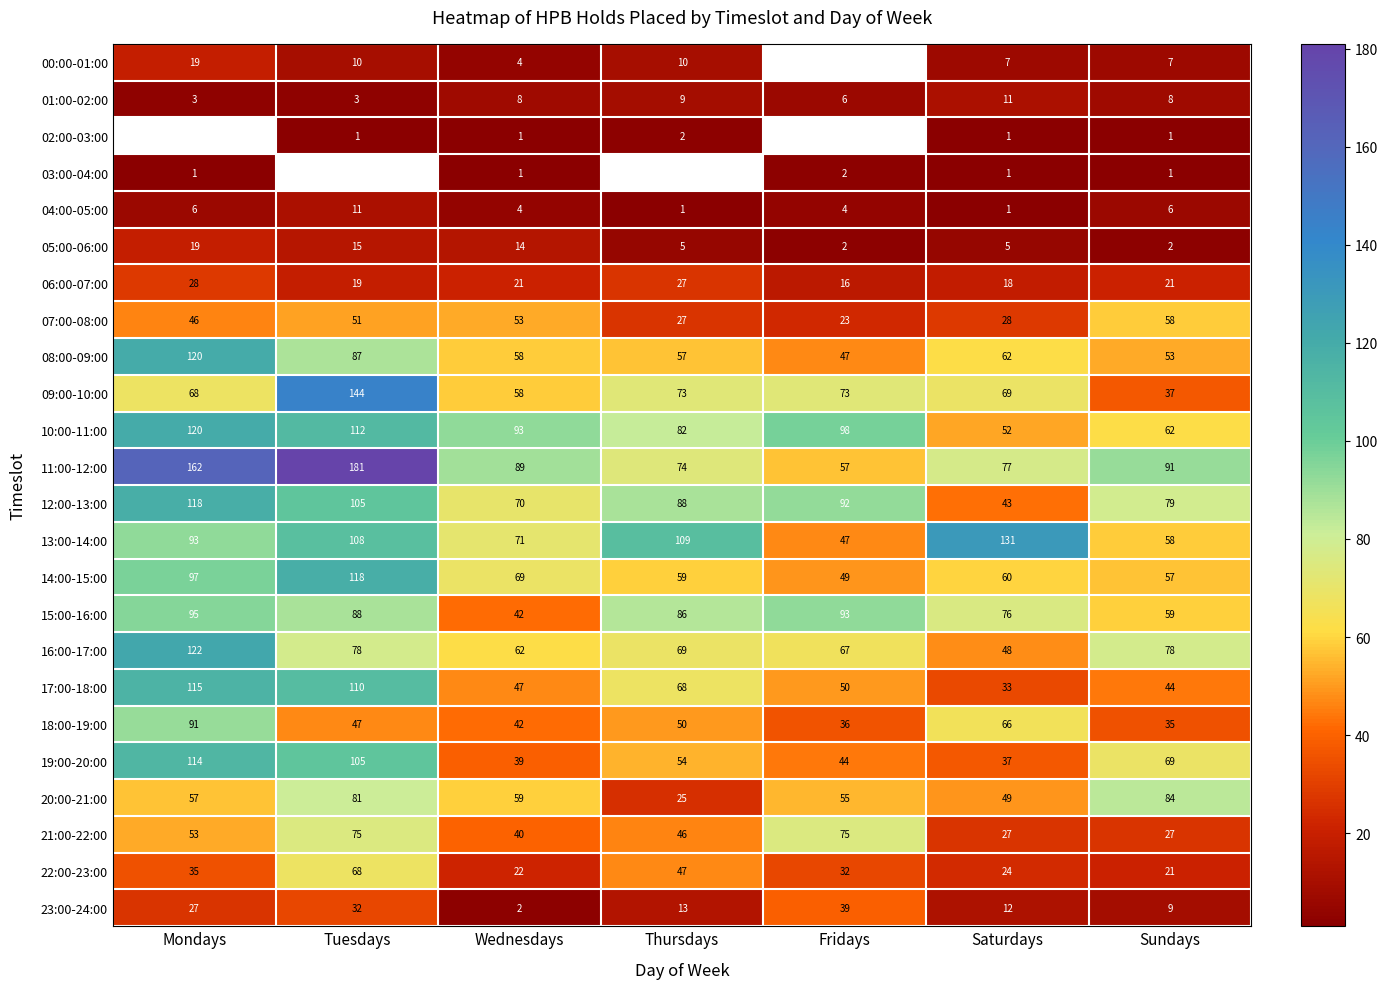

What is the maximum value for 08:00-09:00?

120